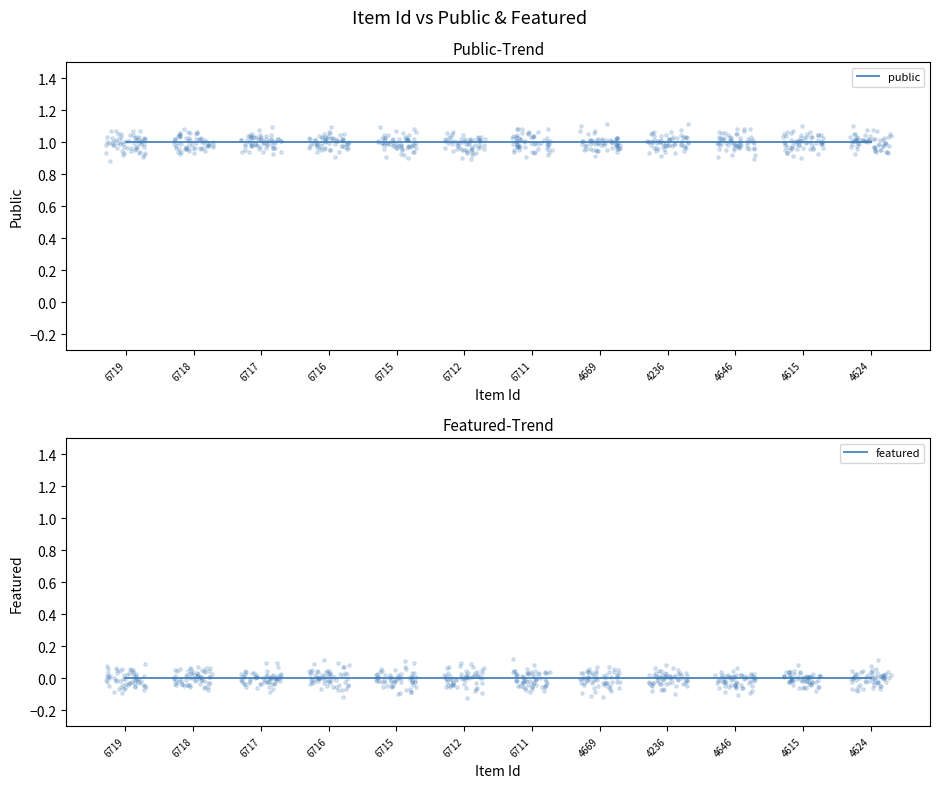

Which series has the widest spread of Y values?

public